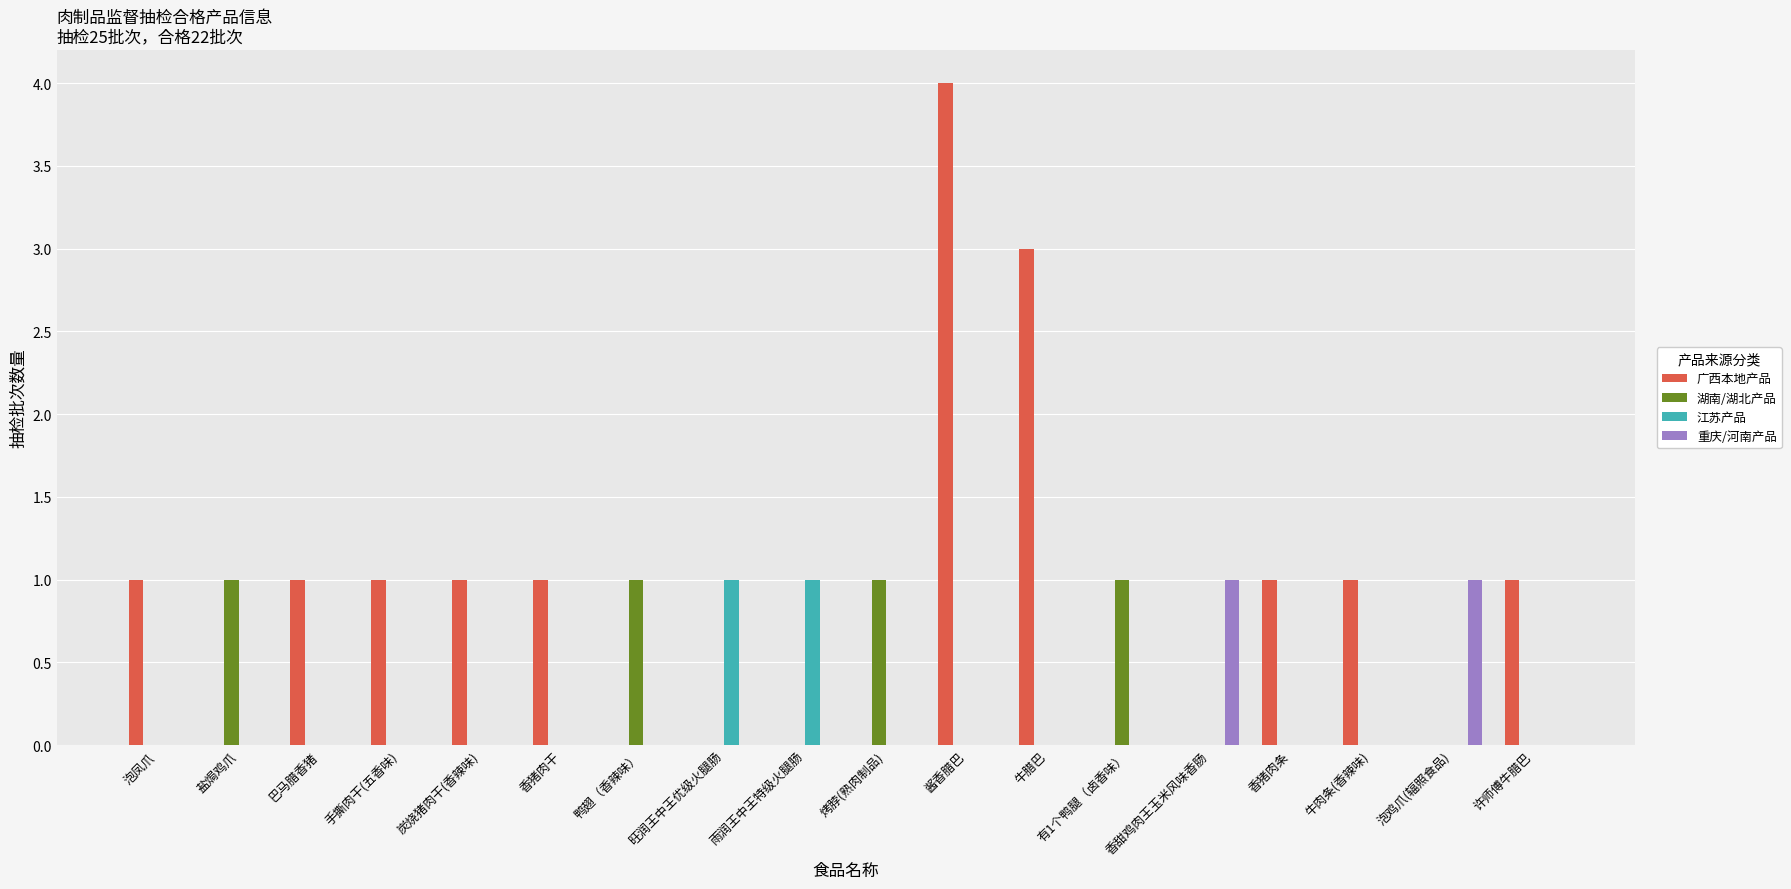

Reading right to left, extract all data points from this chart.

广西本地产品: 1	0	1	1	0	0	3	4	0	0	0	0	1	1	1	1	0	1
湖南/湖北产品: 0	0	0	0	0	1	0	0	1	0	0	1	0	0	0	0	1	0
江苏产品: 0	0	0	0	0	0	0	0	0	1	1	0	0	0	0	0	0	0
重庆/河南产品: 0	1	0	0	1	0	0	0	0	0	0	0	0	0	0	0	0	0